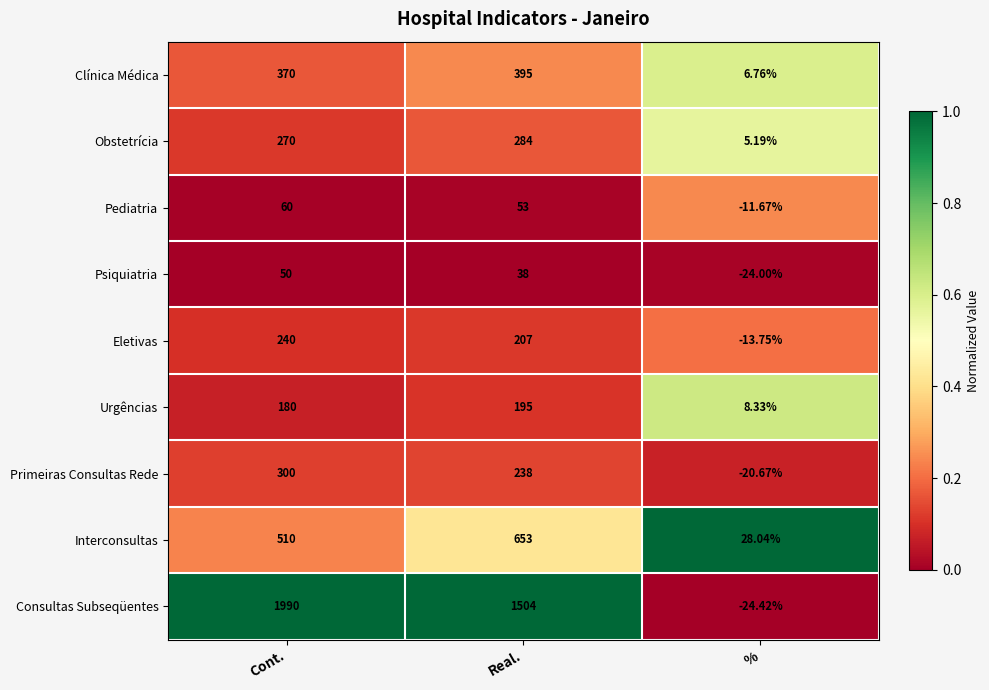

What is the greatest value displayed?

1990.0